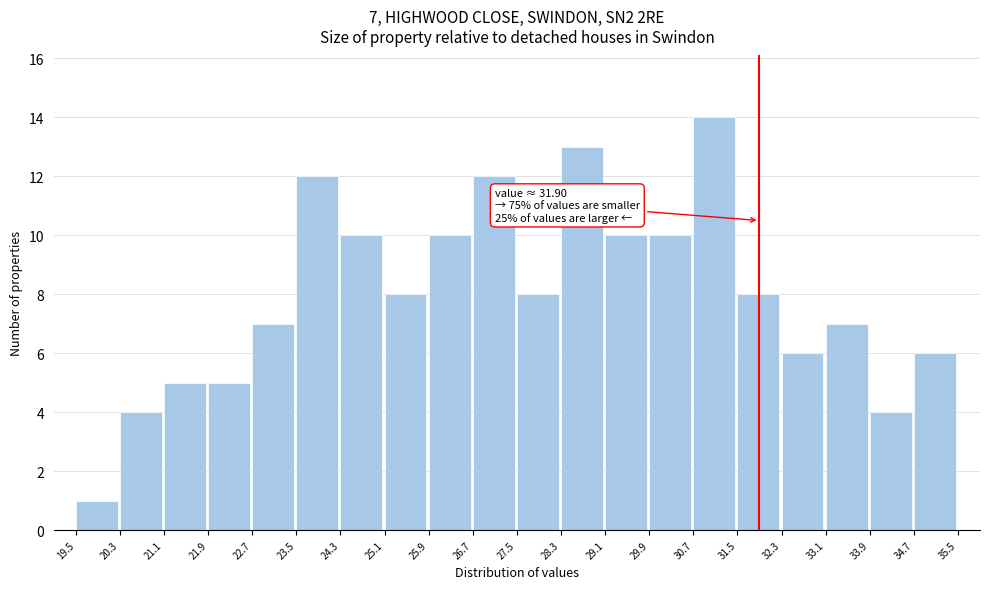

Which range on the x-axis has the tallest bar?

30.7 to 31.5